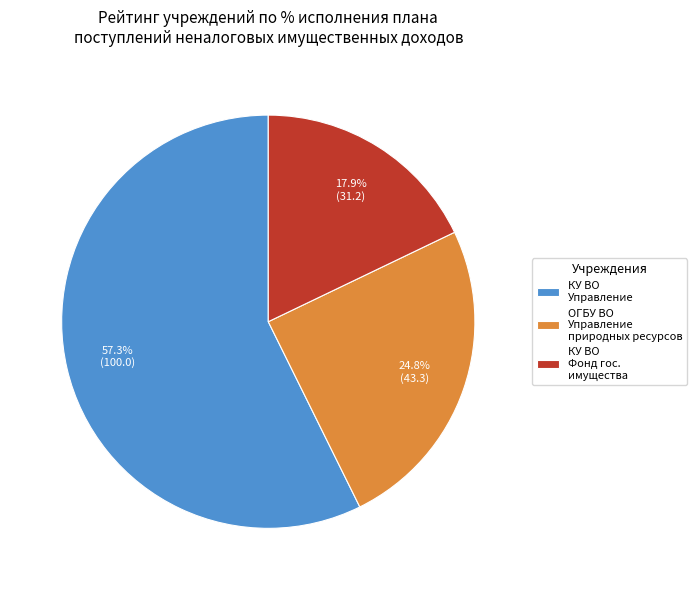

Which slice is the smallest?

КУ ВО Фонд гос. имущества